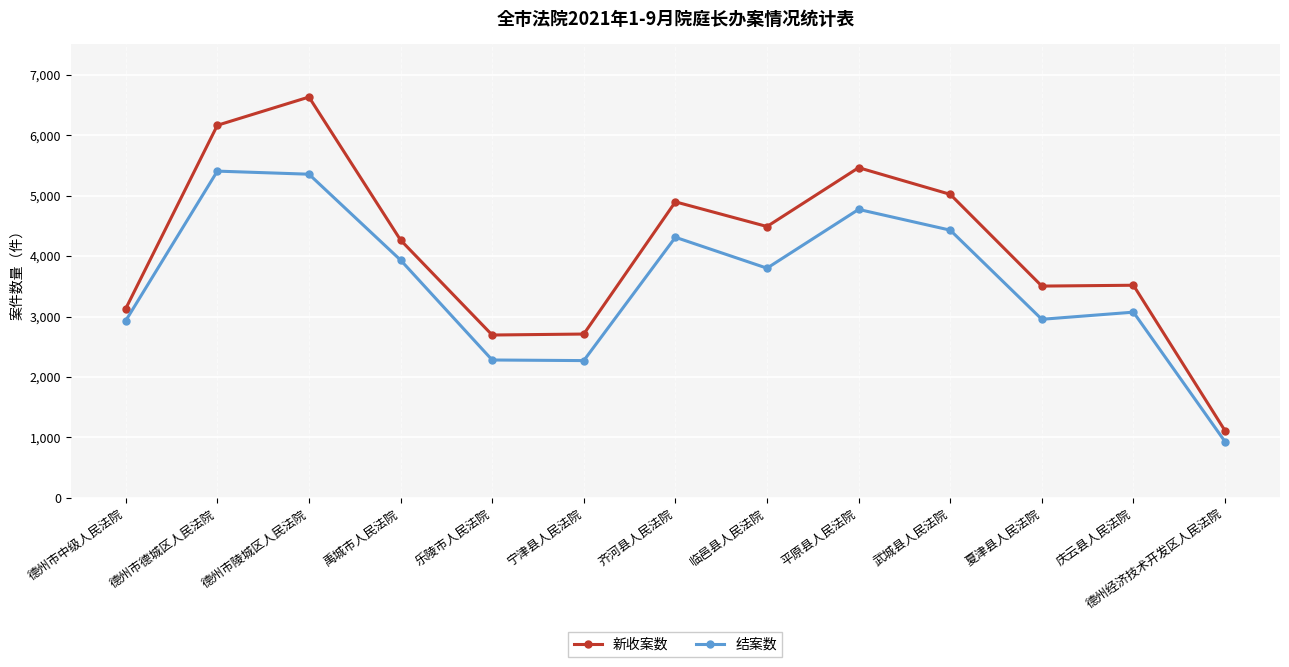

Which category has the lowest value across all series?

德州经济技术开发区人民法院